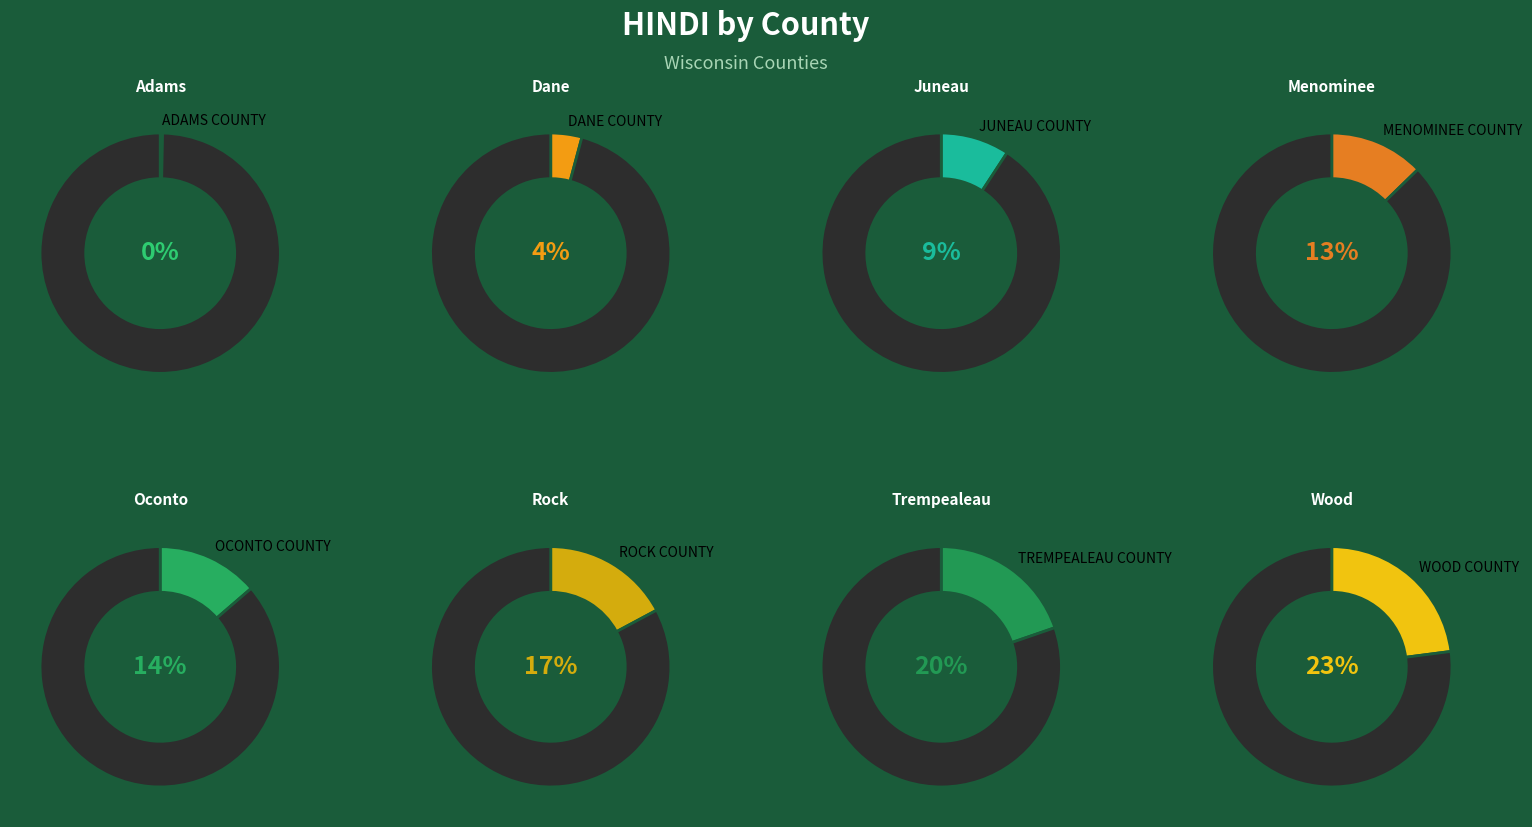

To the nearest percent, what is the difference between the largest and smallest slice percentages?

23%